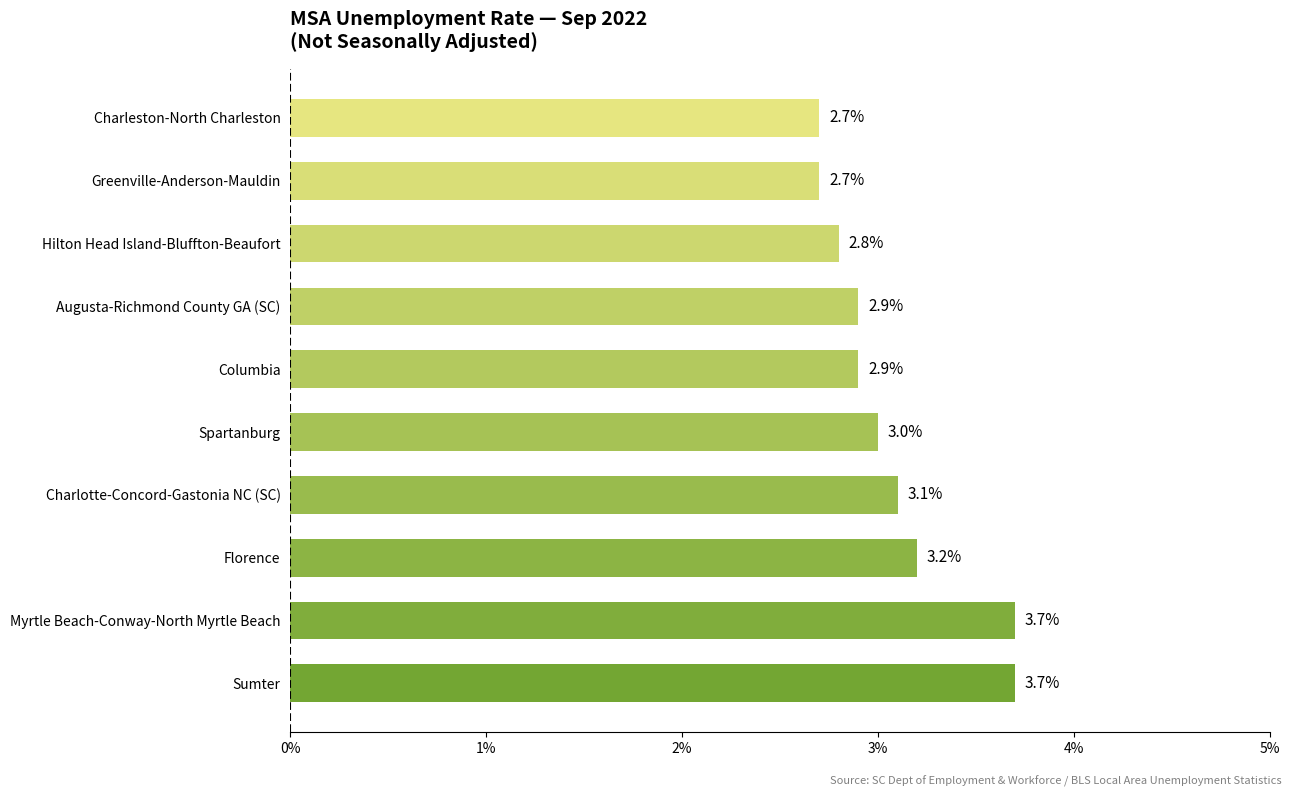

What is the difference between the values at Myrtle Beach-Conway-North Myrtle Beach and Hilton Head Island-Bluffton-Beaufort?

0.9